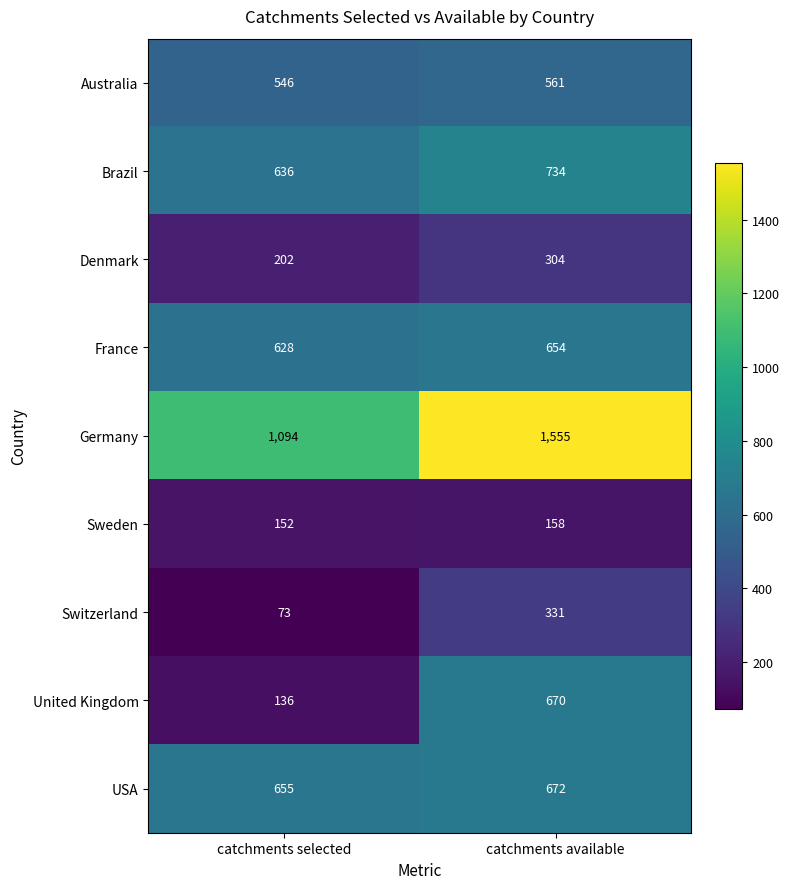

Reading left to right, extract all data points from this chart.

Australia: catchments selected=546	catchments available=561
Brazil: catchments selected=636	catchments available=734
Denmark: catchments selected=202	catchments available=304
France: catchments selected=628	catchments available=654
Germany: catchments selected=1094	catchments available=1555
Sweden: catchments selected=152	catchments available=158
Switzerland: catchments selected=73	catchments available=331
United Kingdom: catchments selected=136	catchments available=670
USA: catchments selected=655	catchments available=672